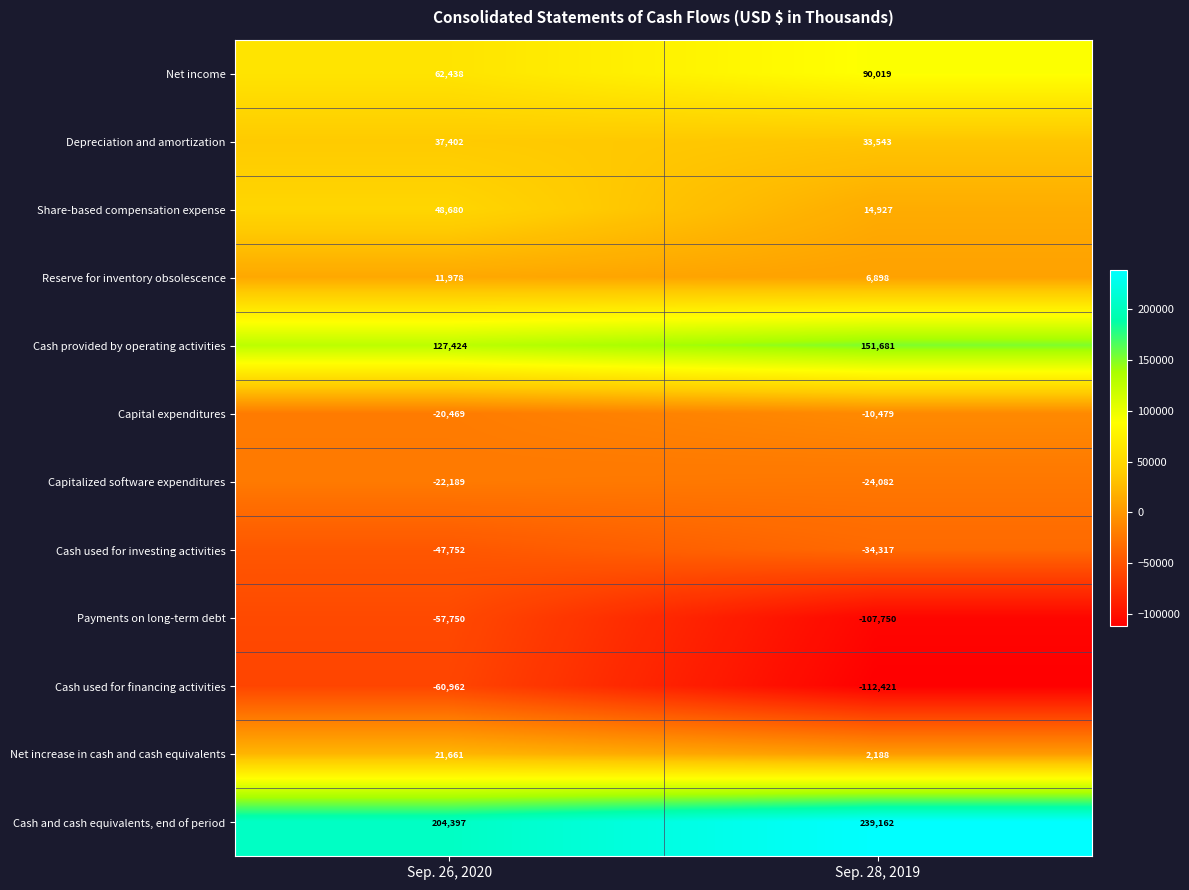

Rank the series by their maximum value, from lowest to highest.

Cash used for financing activities, Payments on long-term debt, Cash used for investing activities, Capitalized software expenditures, Capital expenditures, Reserve for inventory obsolescence, Net increase in cash and cash equivalents, Depreciation and amortization, Share-based compensation expense, Net income, Cash provided by operating activities, Cash and cash equivalents, end of period